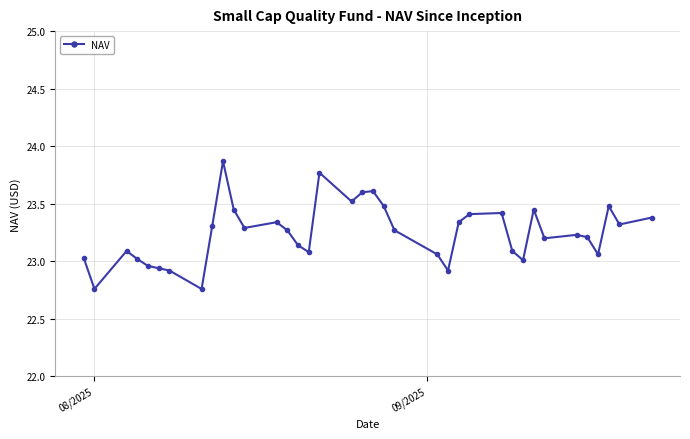

What is the difference between the maximum and second lowest values?

1.1